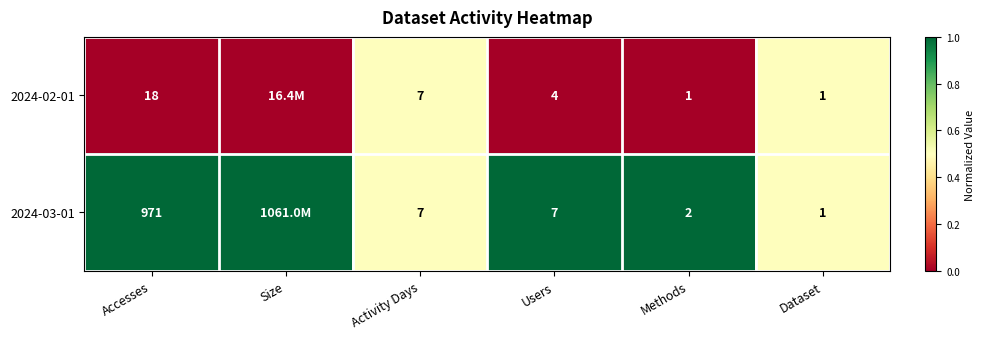

What is the total value across all series at Activity Days?

14